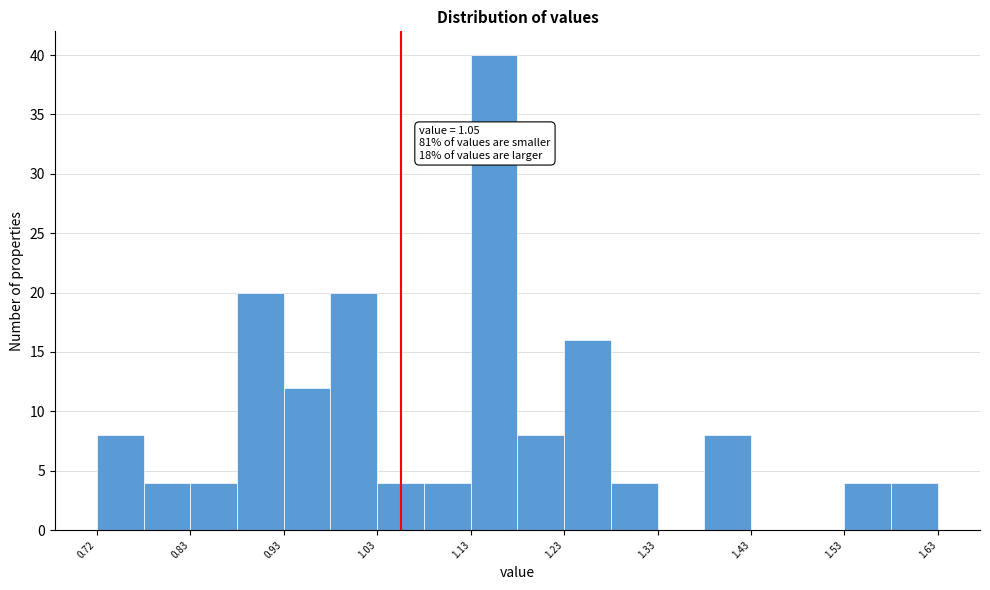

Over which range of the x-axis is the bar tallest?

1.125 to 1.175